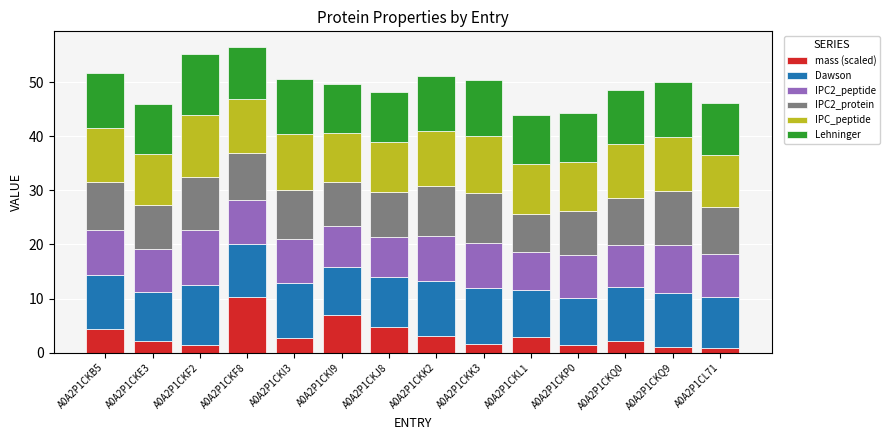

What is the difference between the second highest and minimum values in the mass (scaled) series?

6.0